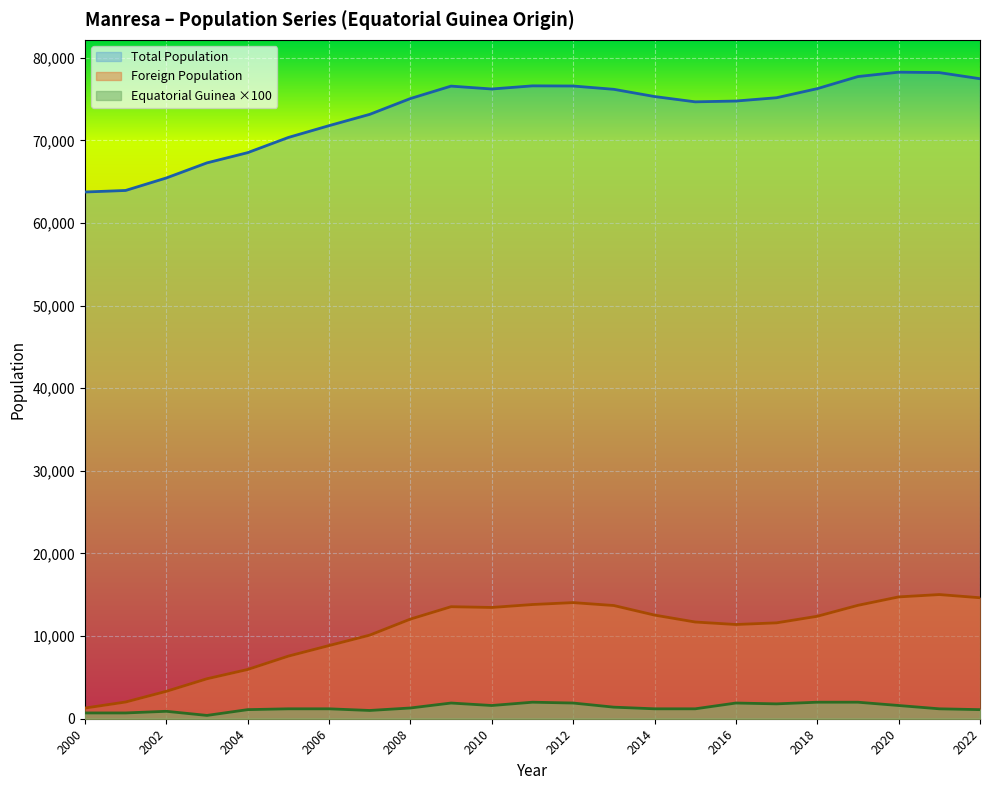

What is the maximum value for Equatorial Guinea Pop.?

2000